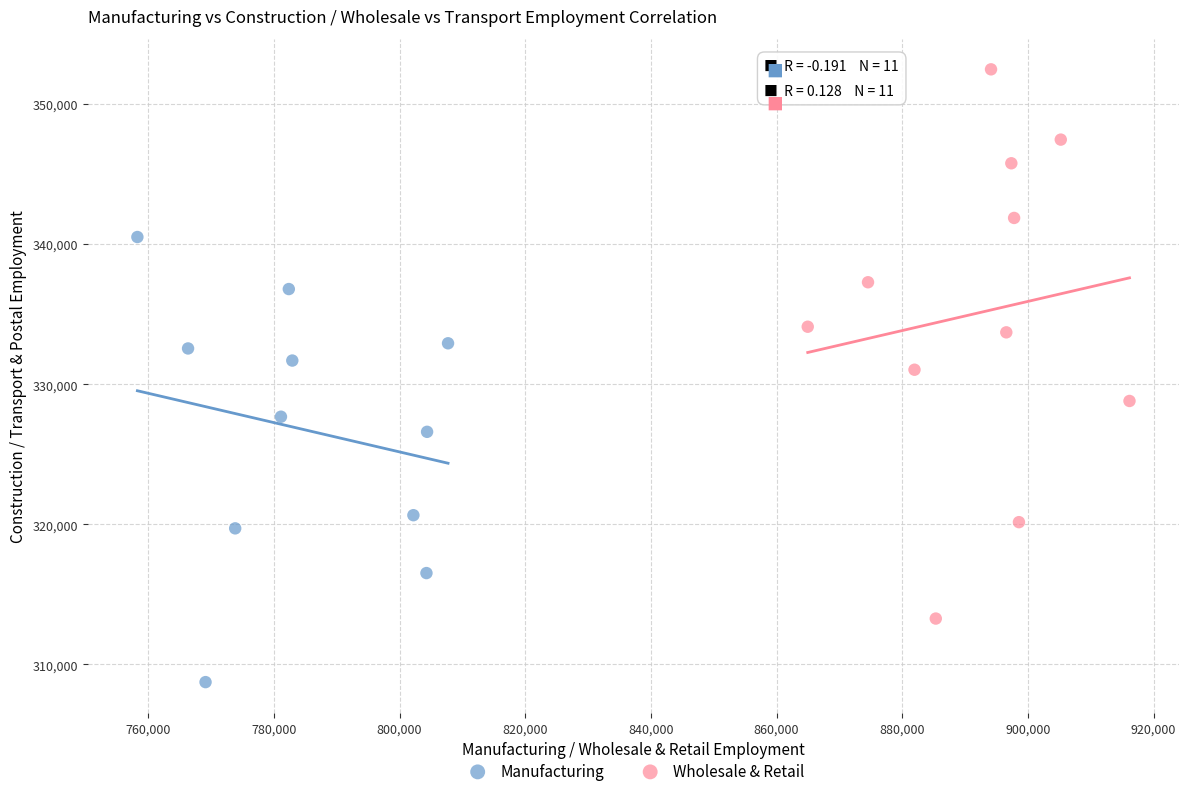

Which series contains the highest Y value?

Wholesale & Retail